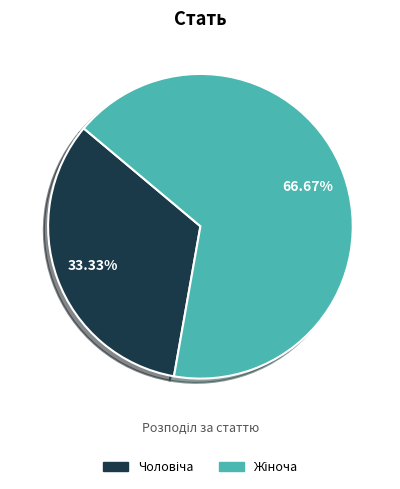

Is there any slice that represents more than half of the pie?

Yes